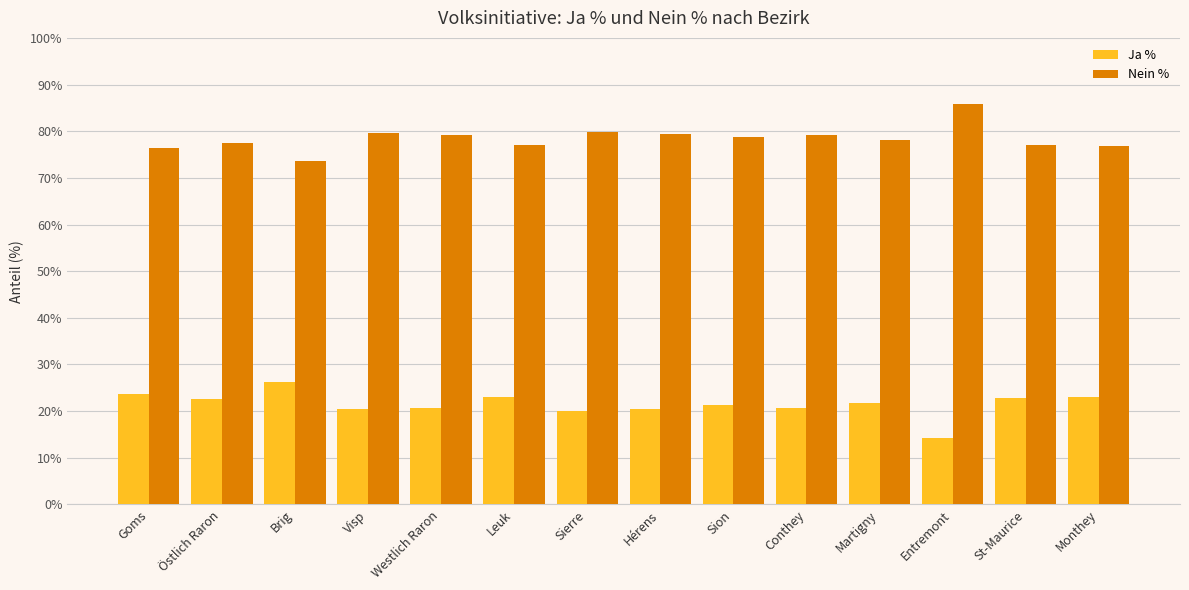

Read the Ja % value at Sierre.

20.1